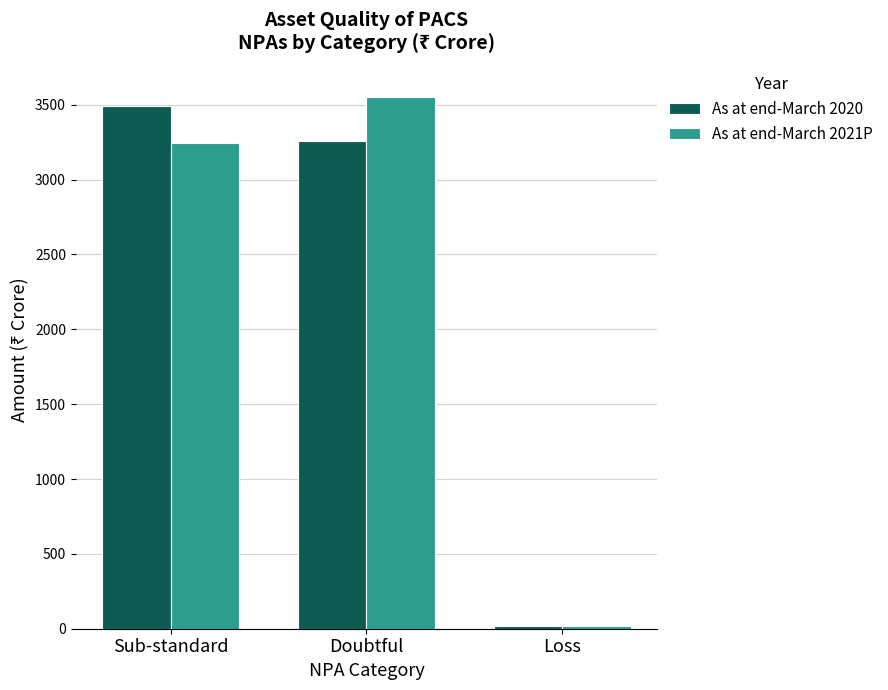

Rank the series at Sub-standard from highest to lowest value.

As at end-March 2020, As at end-March 2021P